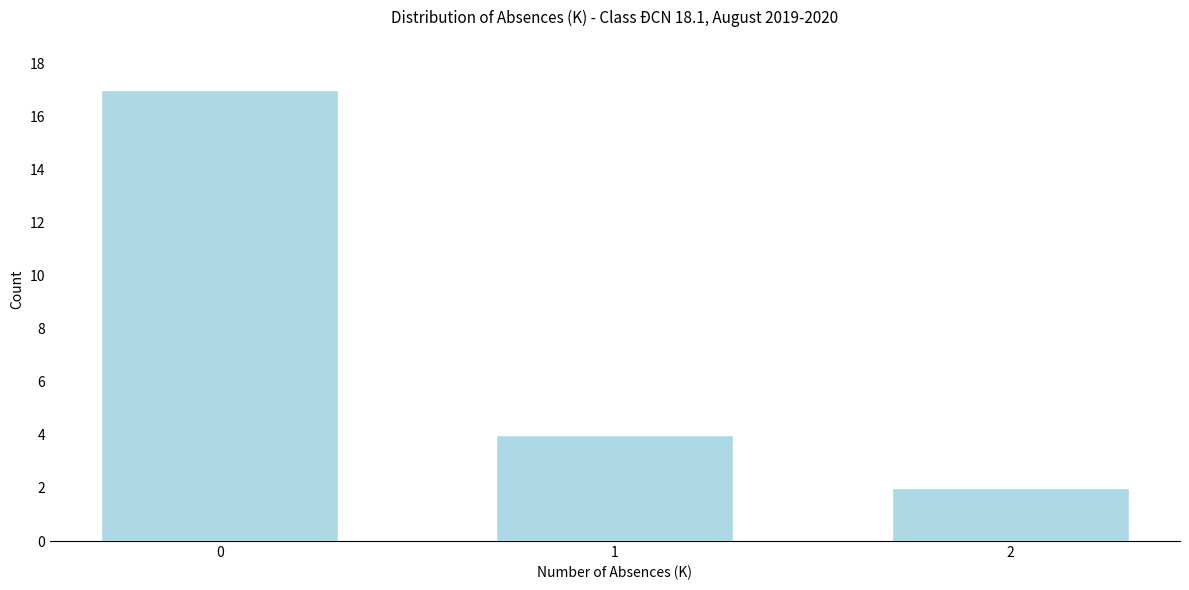

Reading left to right, extract all data points from this chart.

17	4	2